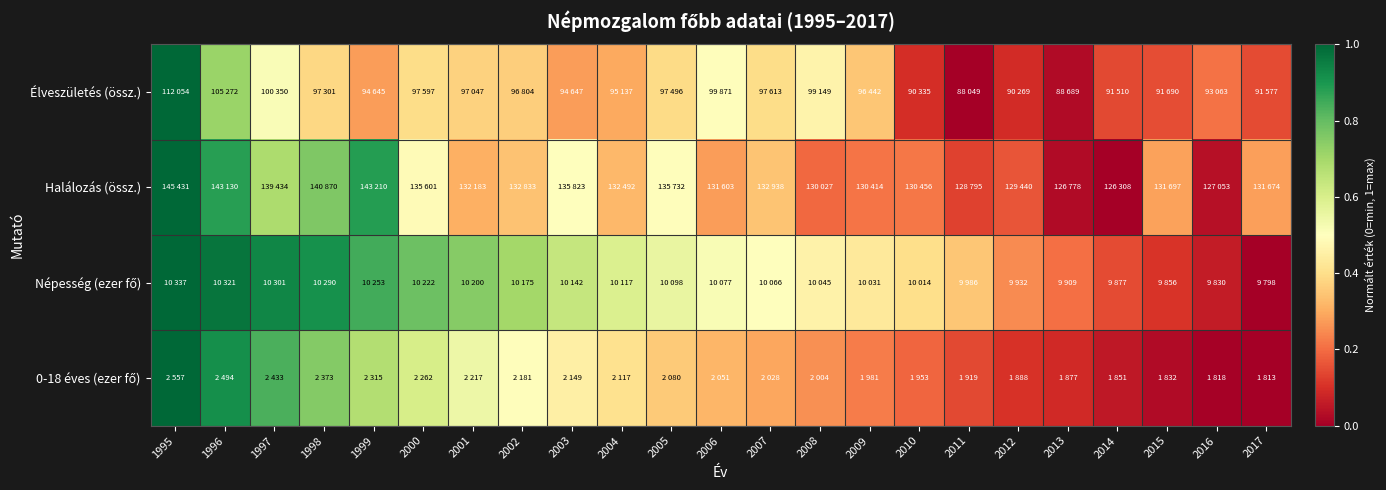

At how many categories does at least one series exceed 0?

23